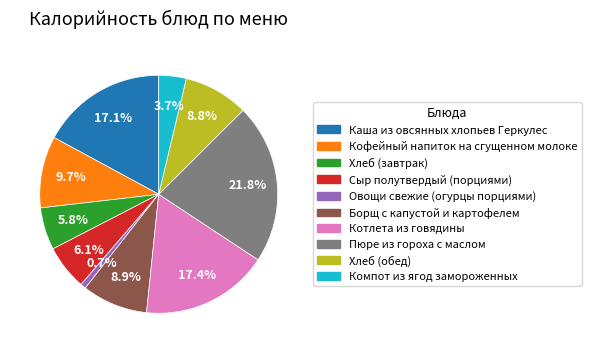

What is the total percentage of Пюре из гороха с маслом and Овощи свежие (огурцы порциями)?

22.5%